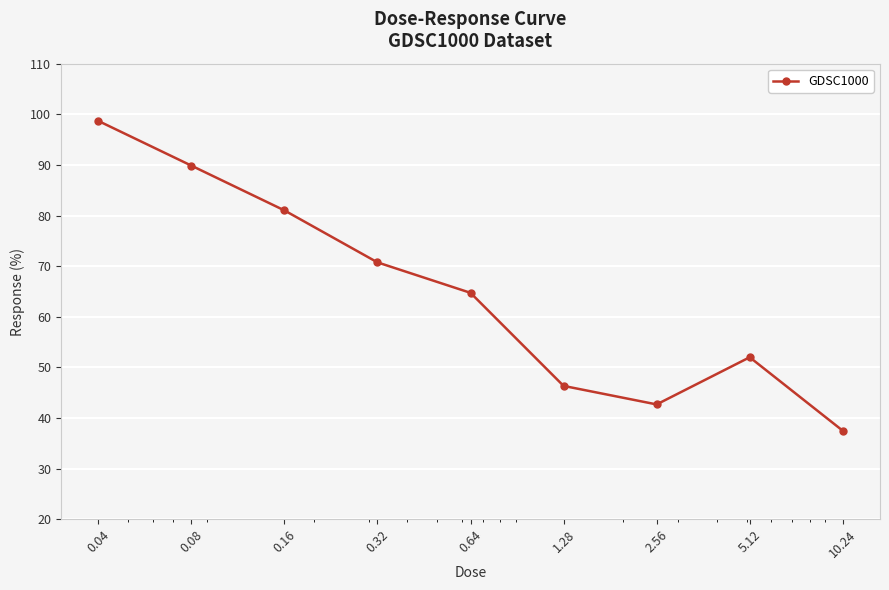

What is the smallest value displayed?

37.5